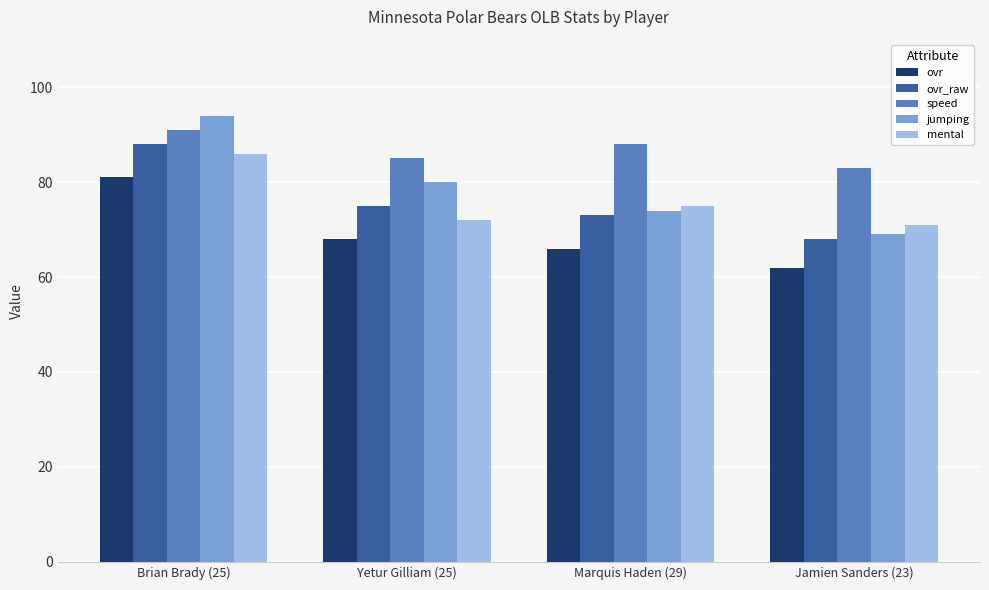

Does the chart contain any negative values?

No